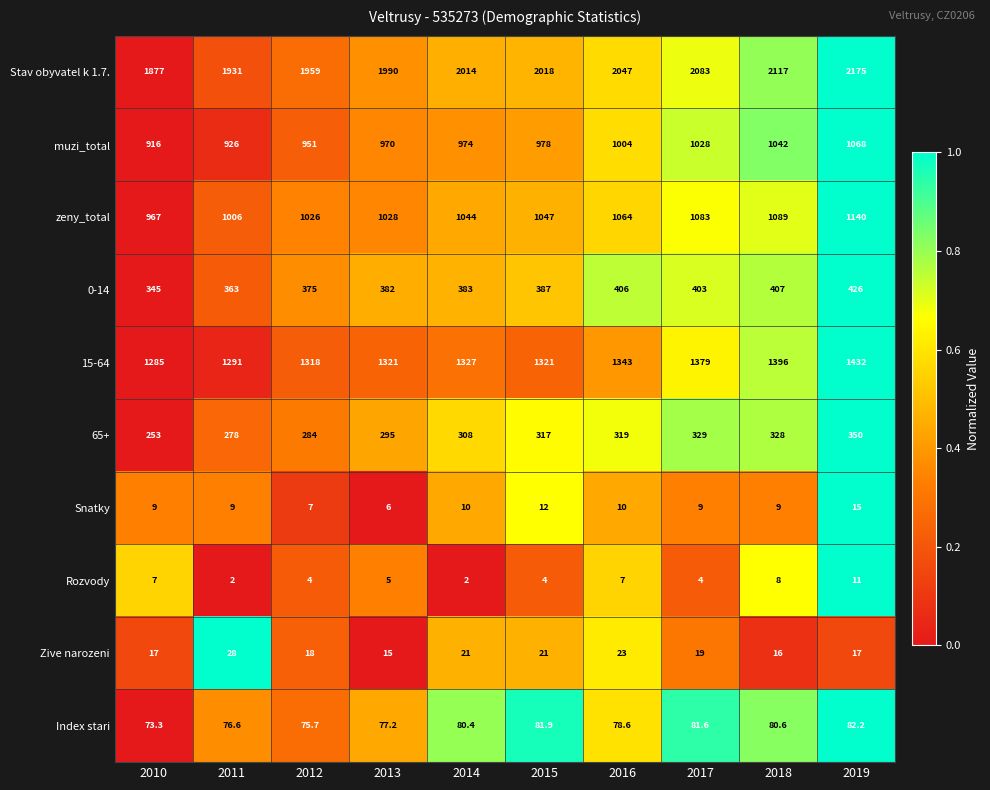

Rank the series at 2011 from lowest to highest value.

Rozvody, Snatky, Zive narozeni, Index stari, 65+, 0-14, muzi_total, zeny_total, 15-64, Stav obyvatel k 1.7.